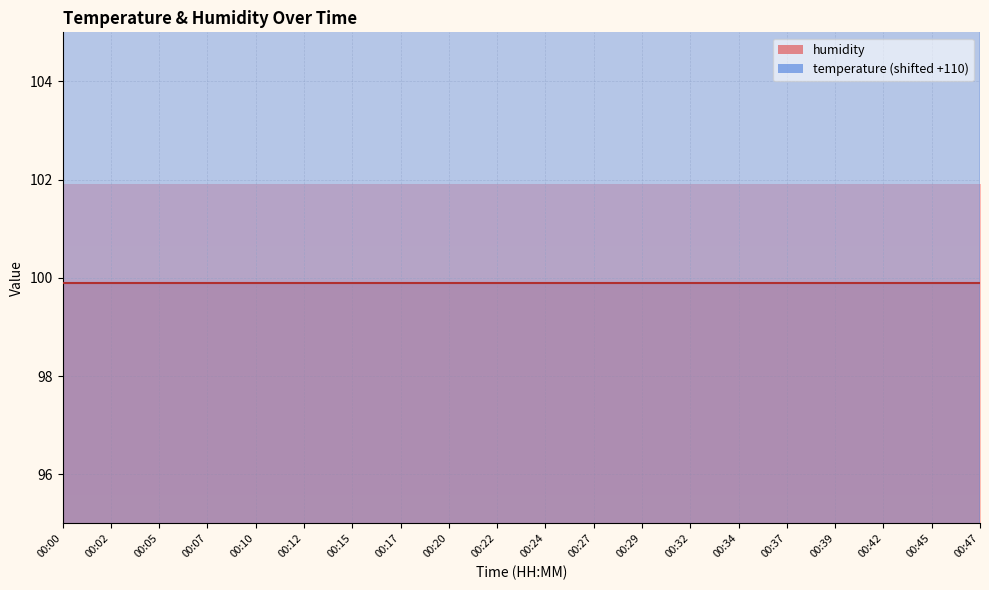

How many lines are shown in the chart?

1